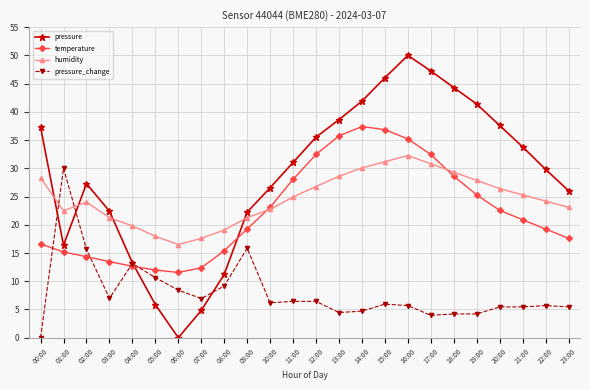

What is the difference between the pressure_change values at 07:00 and 22:00?

1.2